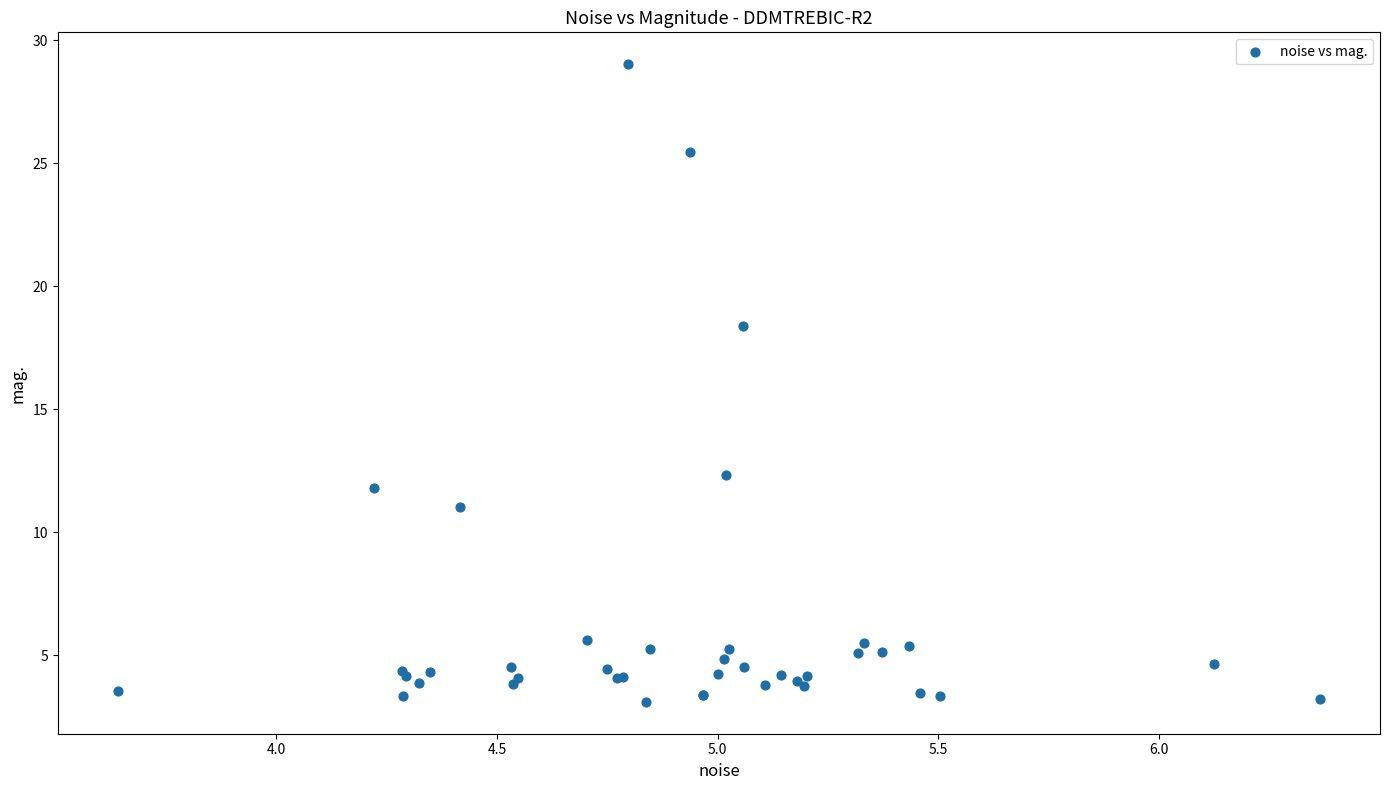

What Y value in the scatter plot is closest to 16?

18.4